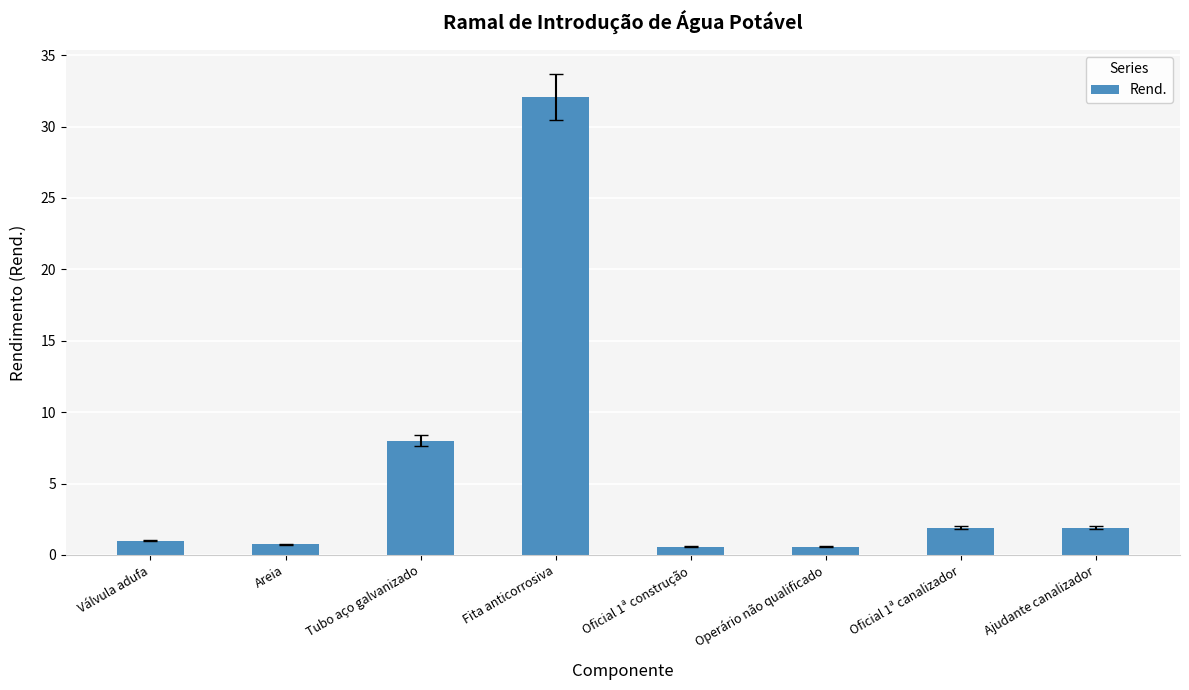

What is the change in value from Tubo aço galvanizado to Operário não qualificado?

-7.4